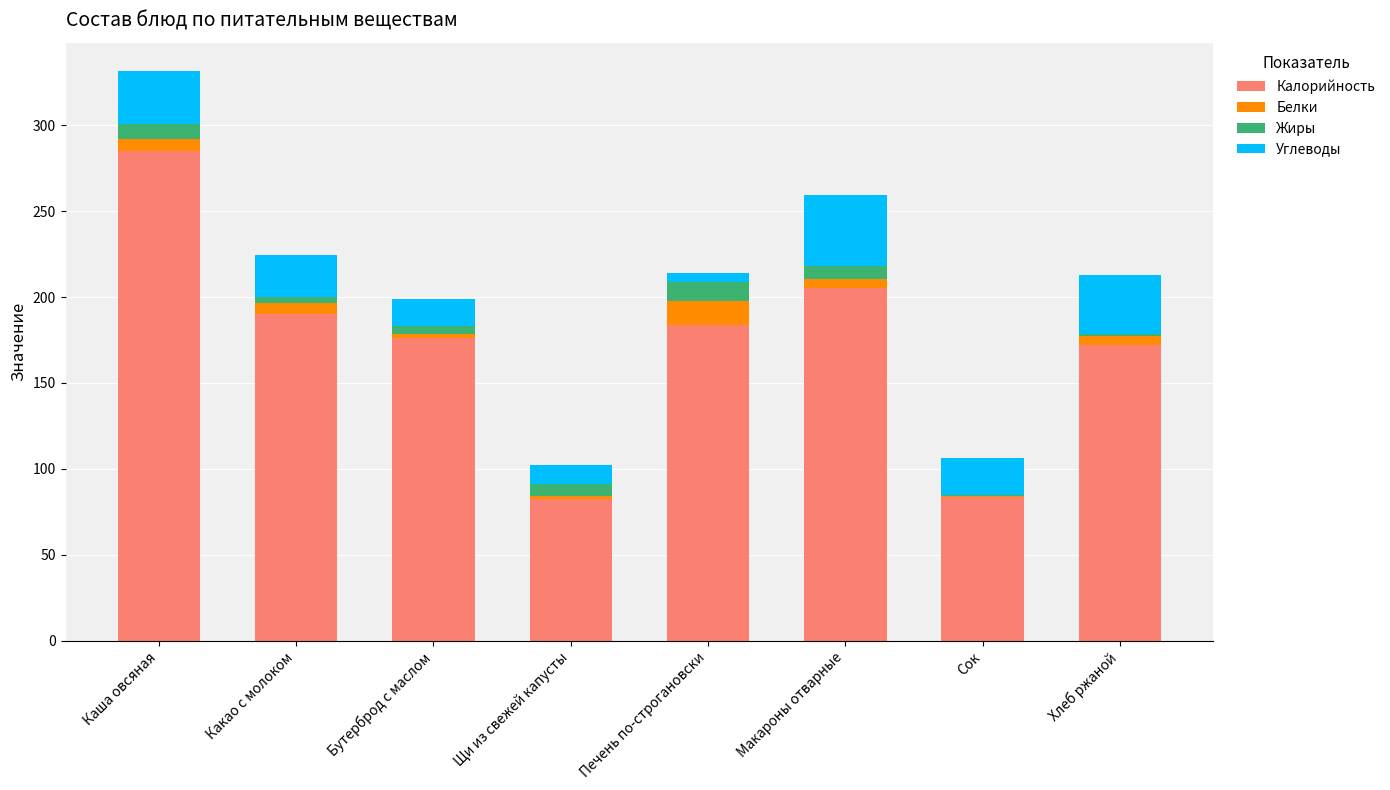

What is the maximum value for Калорийность?

284.7